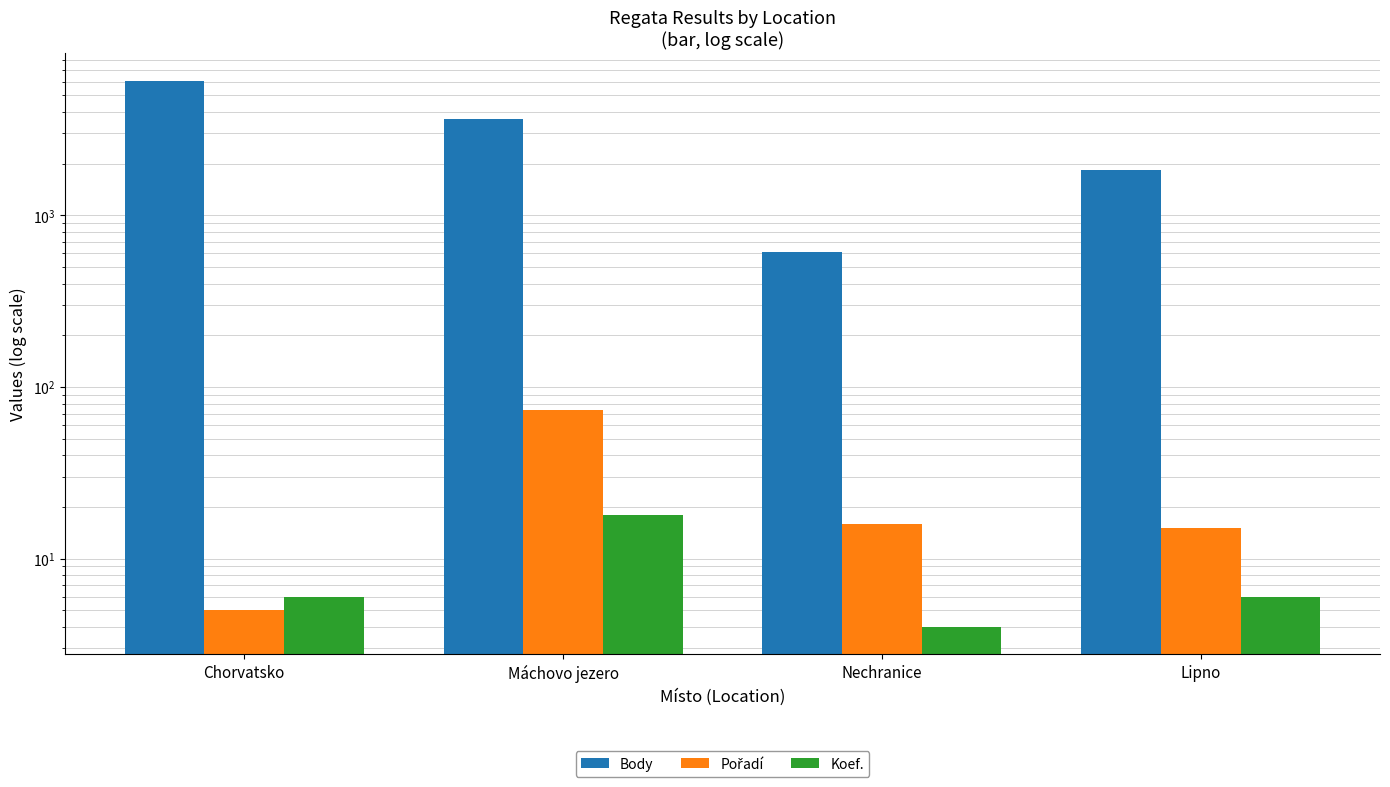

How many distinct data groups are displayed?

3